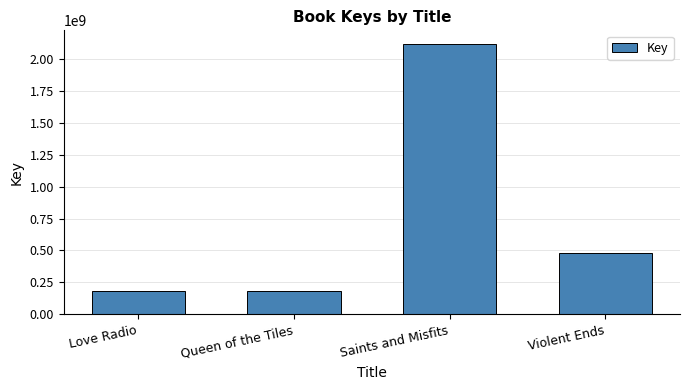

What is the ratio of the value at Violent Ends to the value at Queen of the Tiles?

2.7